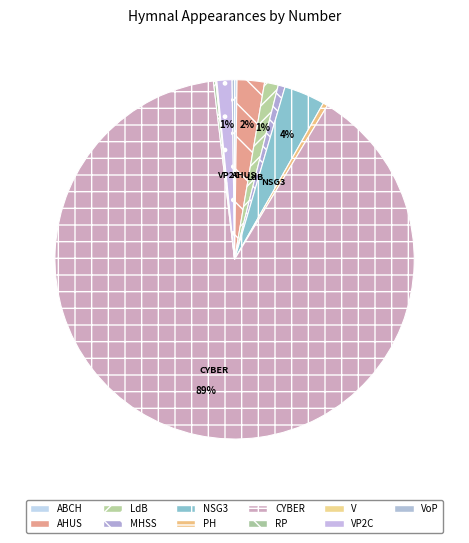

To the nearest percent, what is the difference between the largest and smallest slice percentages?

89%